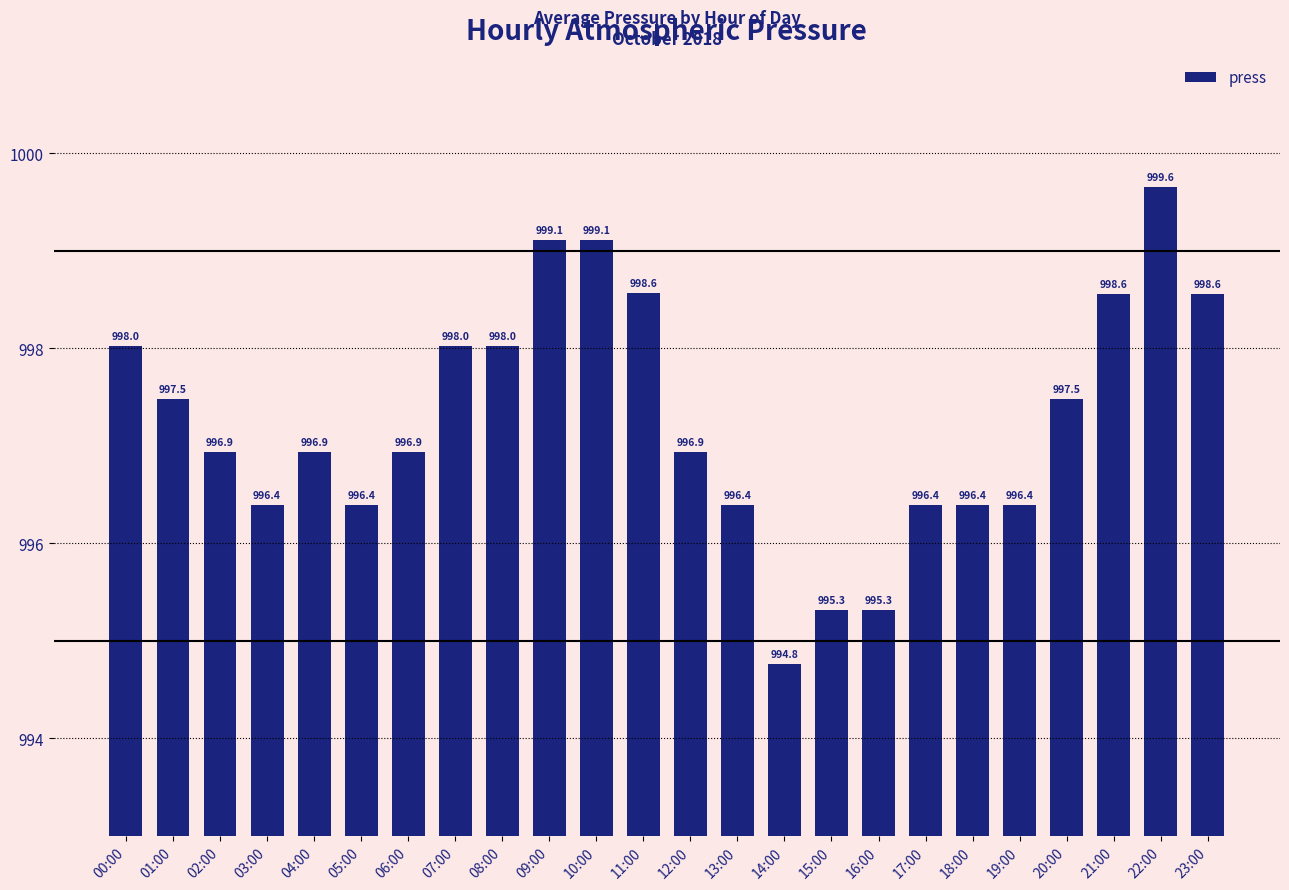

How many distinct data groups are displayed?

1